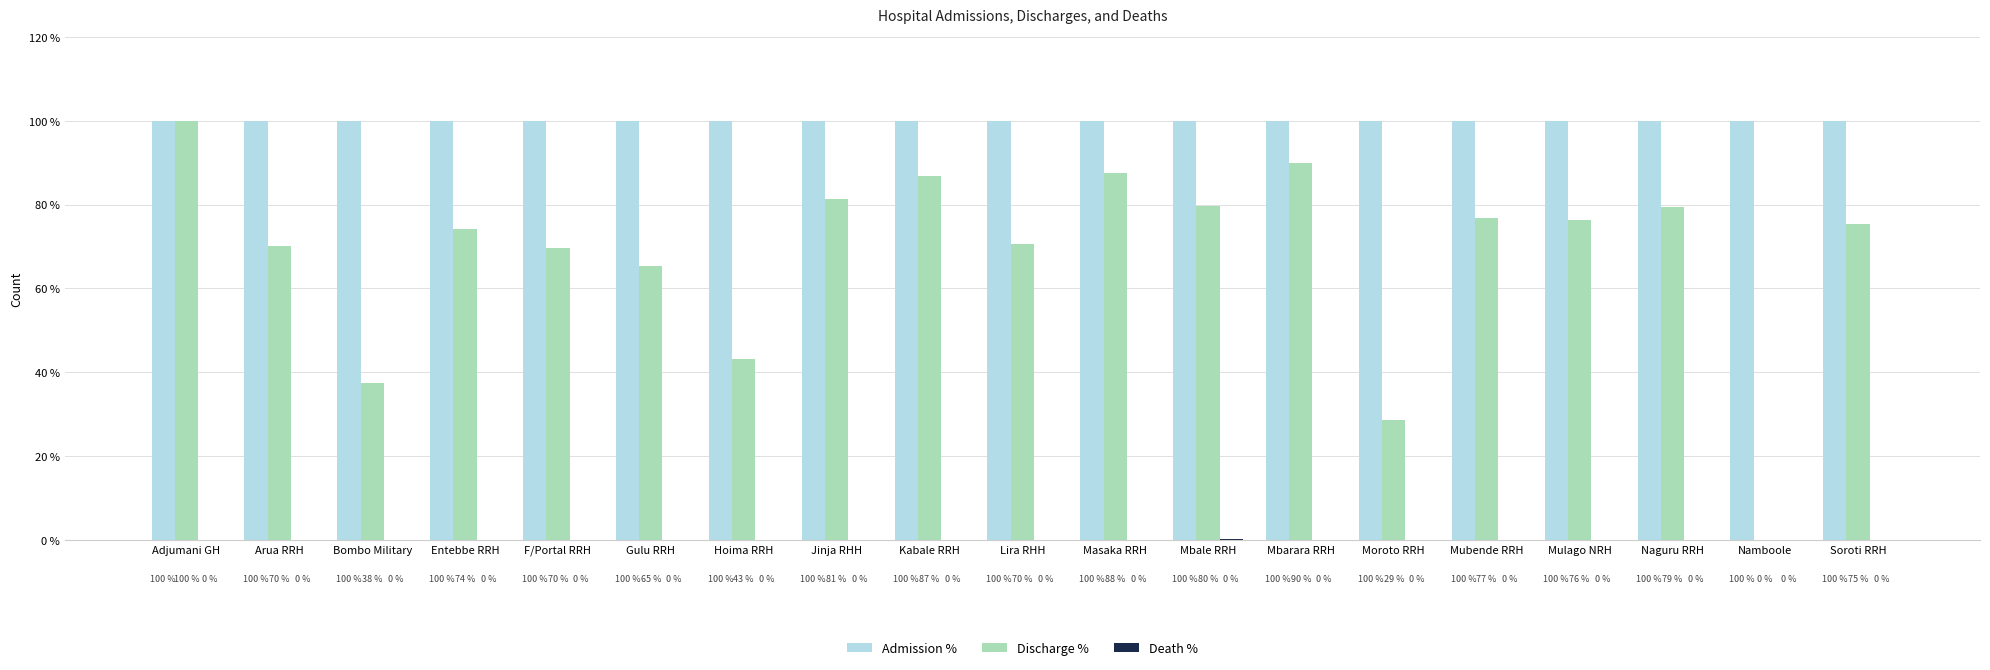

What value does the Discharge % series have at Entebbe RRH?

74.2